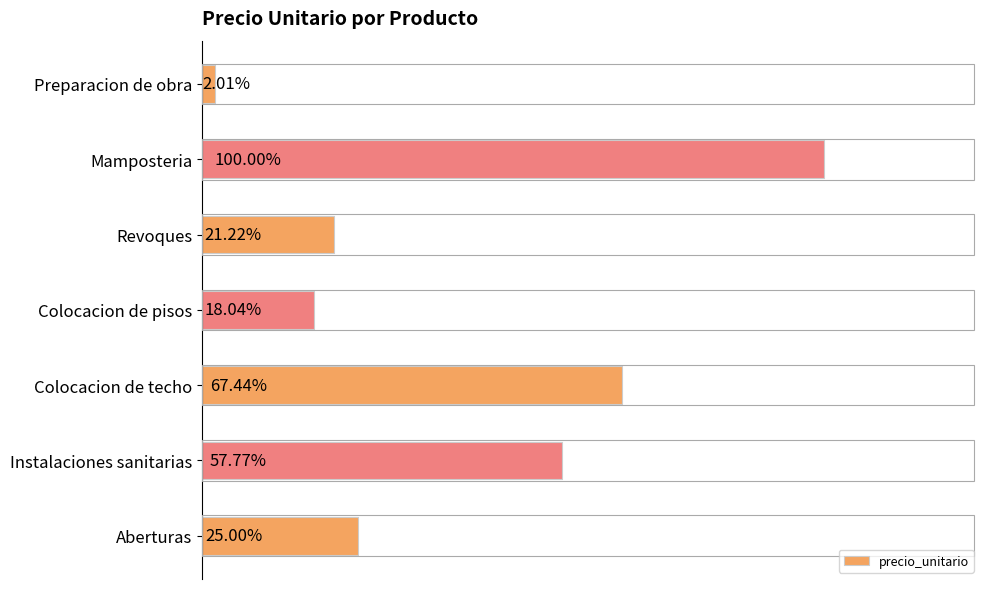

Are the bars horizontal?

Yes